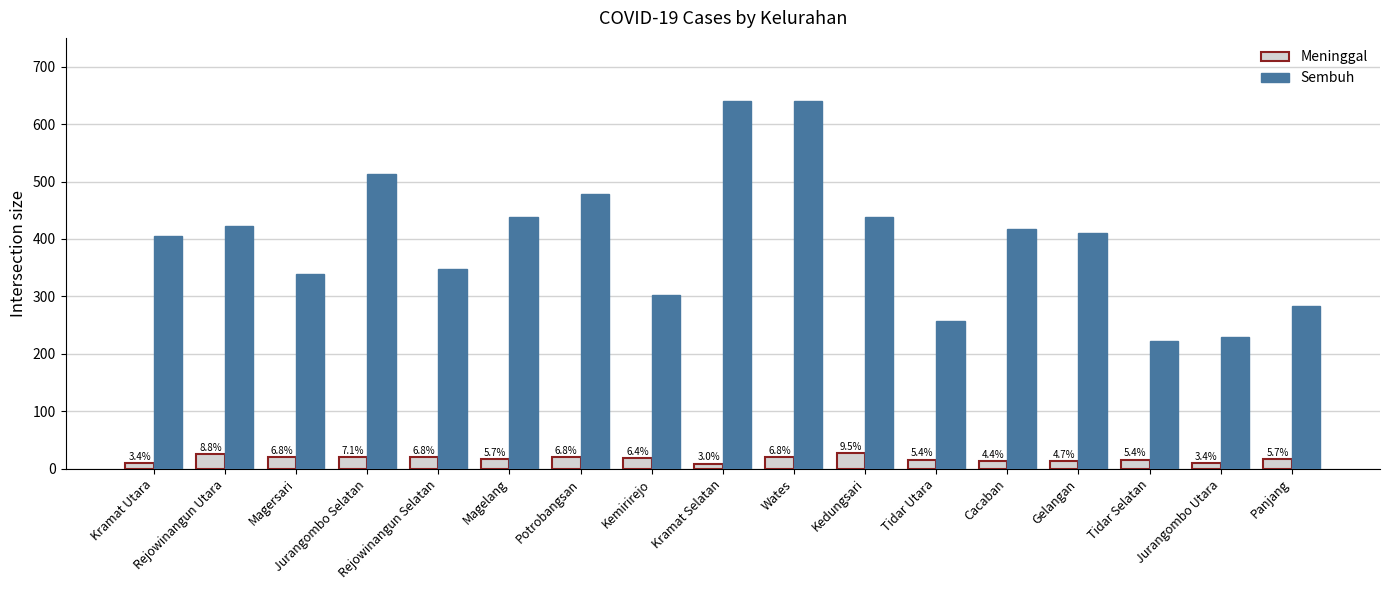

Are the bars grouped side by side (vs. stacked)?

Yes